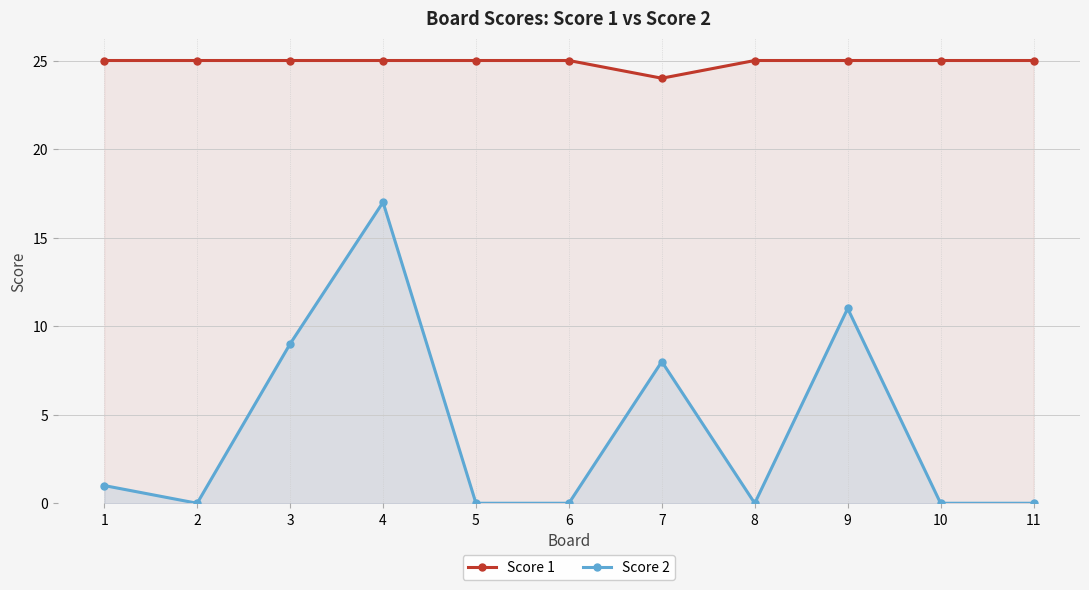

Rank the categories by Score 2 value from lowest to highest.

2, 5, 6, 8, 10, 11, 1, 7, 3, 9, 4